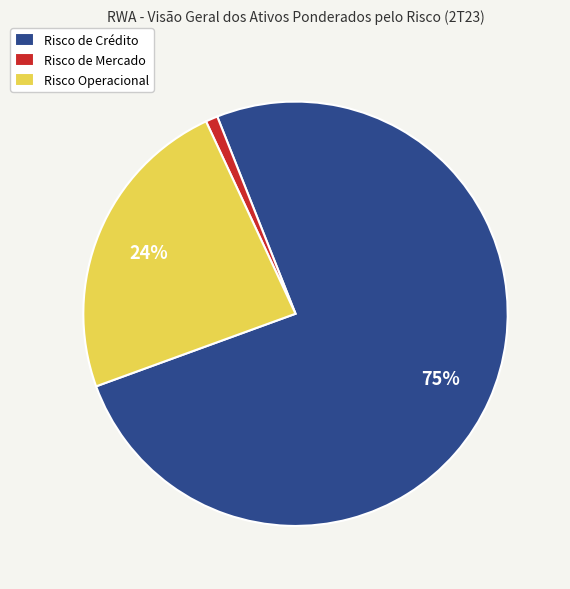

Is the sum of Risco de Mercado and Risco Operacional greater than half?

No